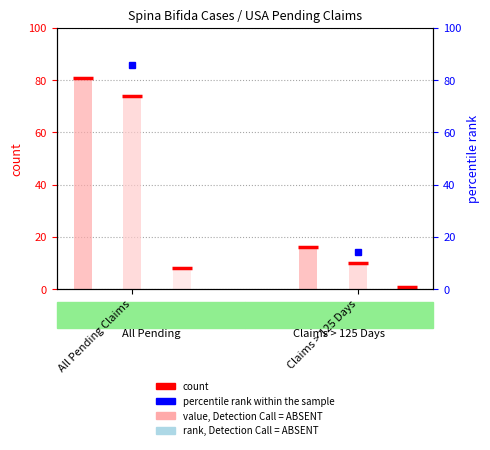

Which category has the lowest value in the count (EP 410) series?

Claims > 125 Days